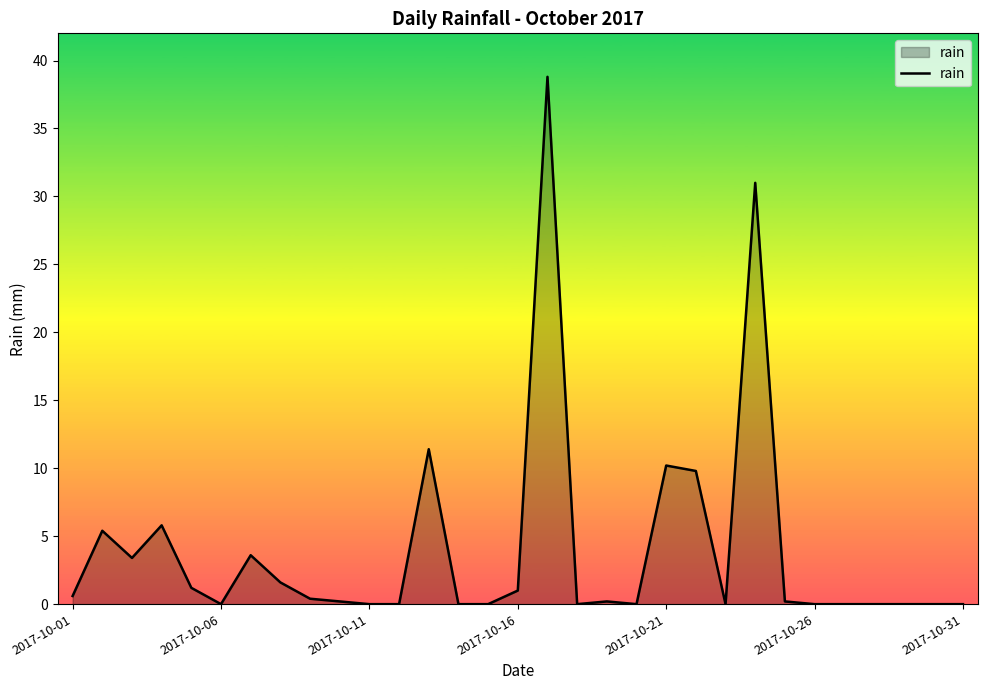

True or false: the data has more than 0 interior local peaks.

True